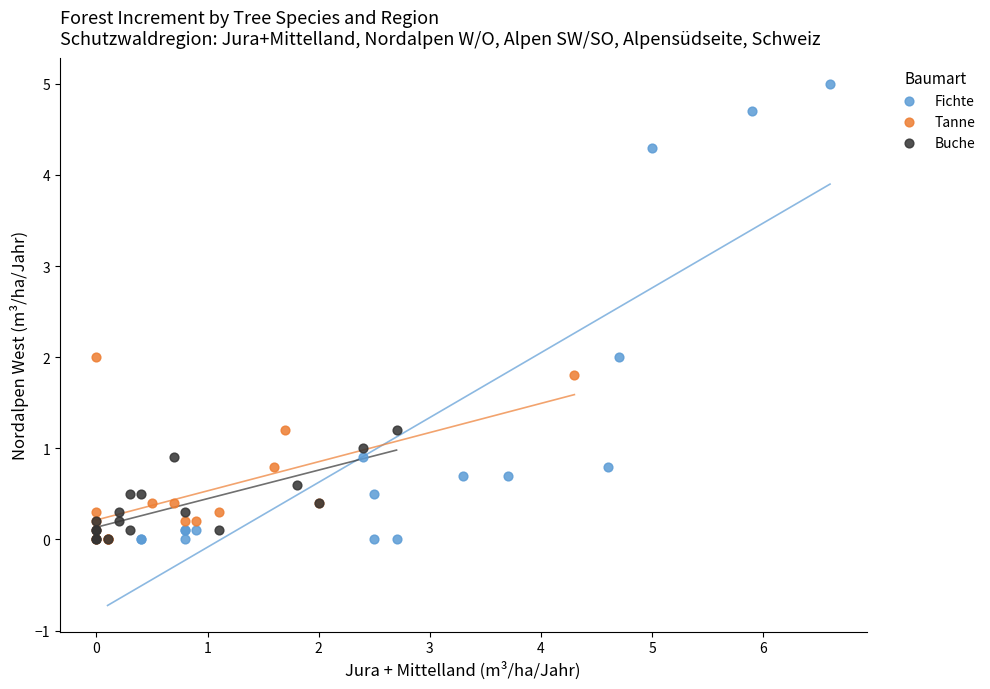

Which series has the widest spread of Y values?

Fichte